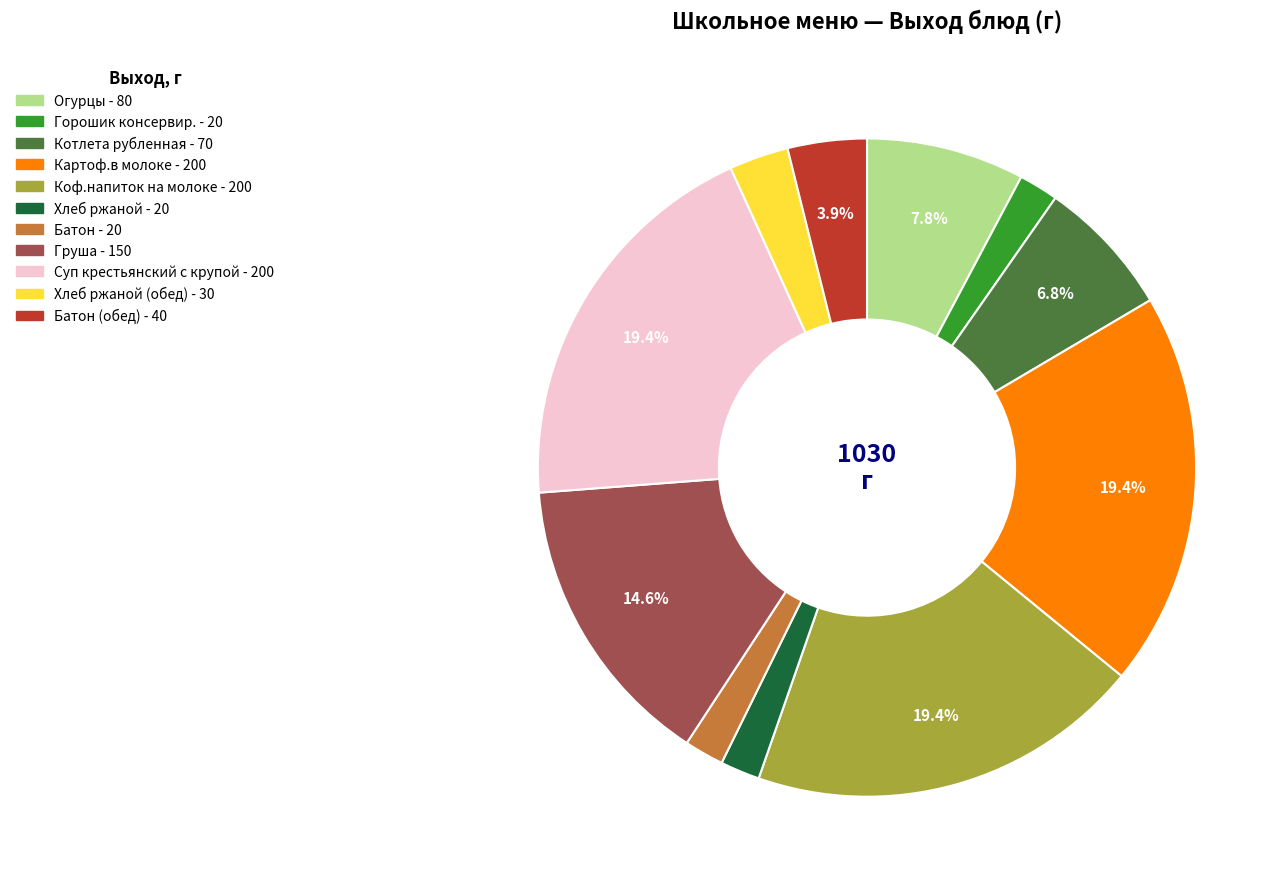

How many slices are in this pie chart?

11